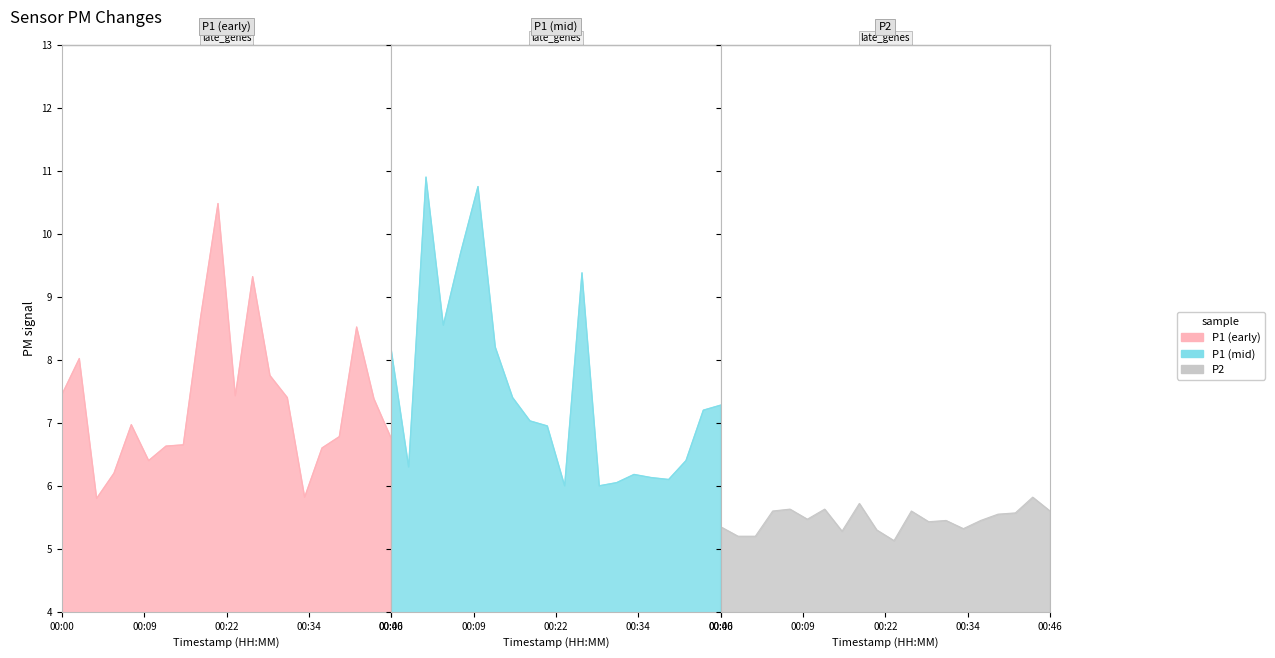

True or false: P2 has more than 1 interior local peaks.

True